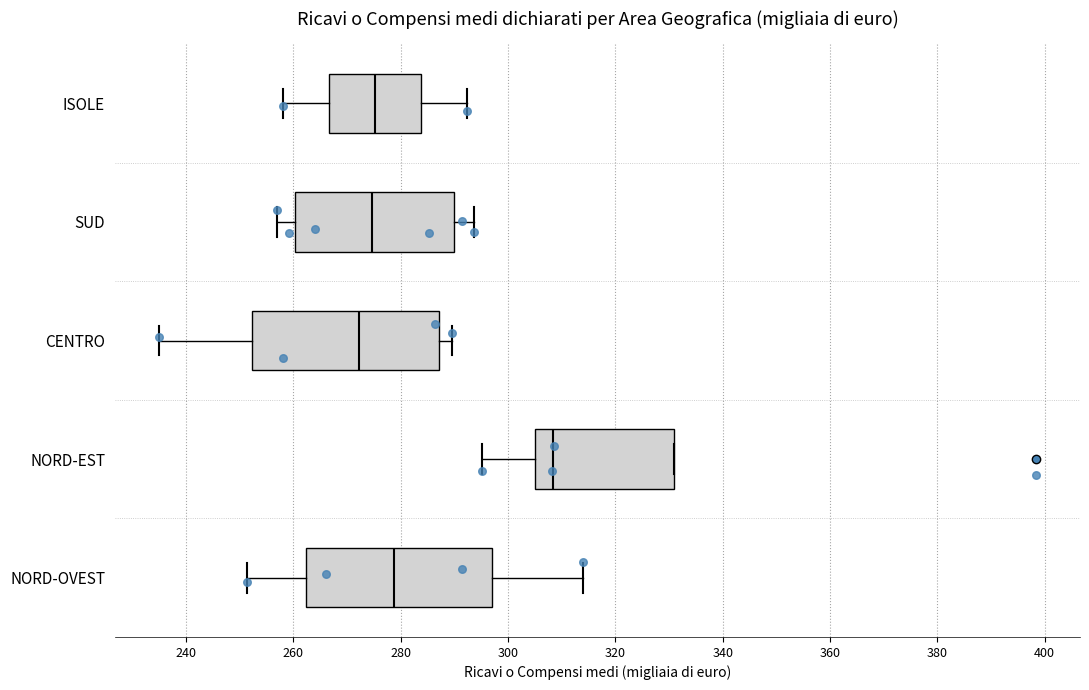

Reading bottom to top, read every box against the x-axis: the position of its median line, the range the box covers, and the ends of its whiskers. The values are not printed on the chart, so give them approximately, as read against the axis.

NORD-OVEST: median 278, box 262 to 298, whiskers 252 to 314
NORD-EST: median 308, box 304 to 330, whiskers 296 to 330
CENTRO: median 272, box 252 to 288, whiskers 234 to 290
SUD: median 274, box 260 to 290, whiskers 258 to 294
ISOLE: median 276, box 266 to 284, whiskers 258 to 292